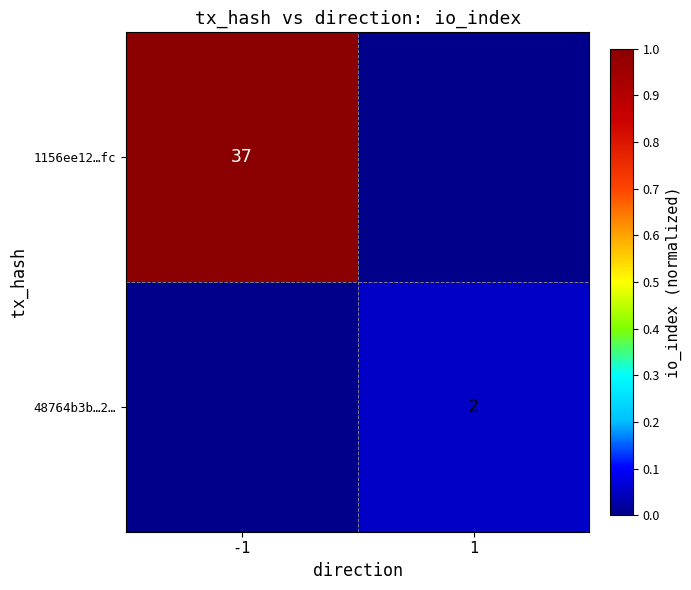

Is the value of 48764b3b…2… at 1 greater than the value of 1156ee12…fc at -1?

No